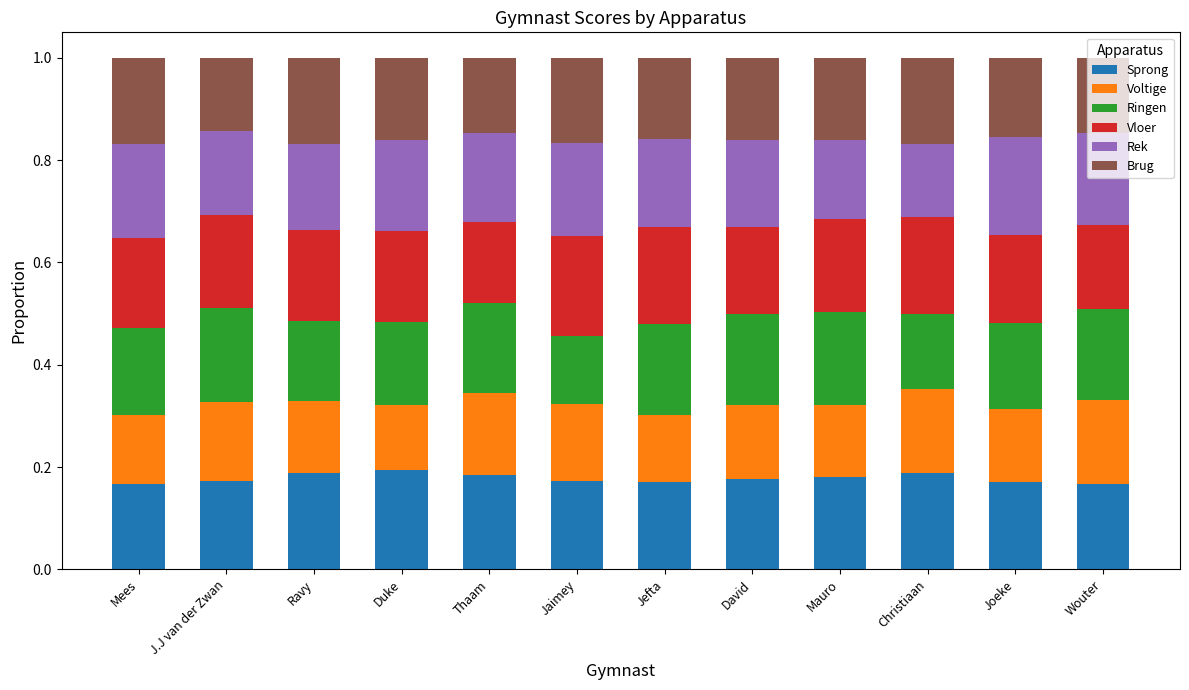

What is the total value across all series at David?

1.0